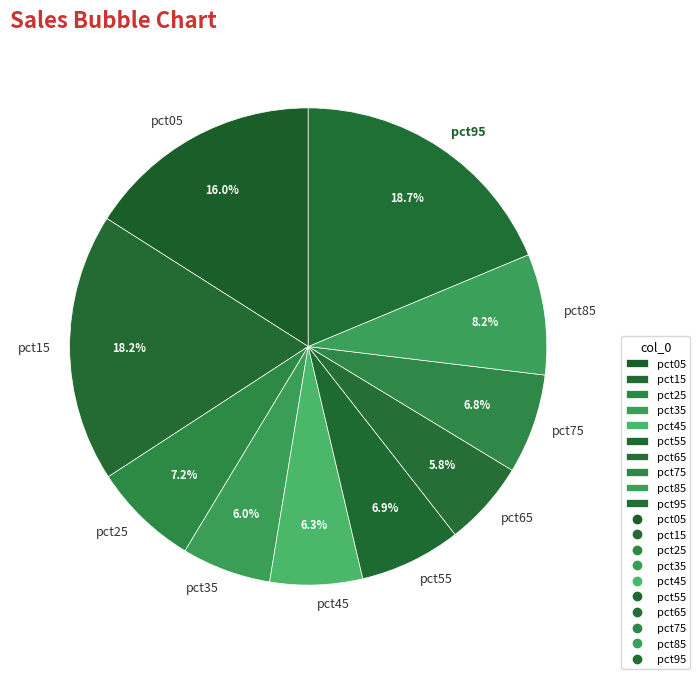

Which has a higher value, pct75 or pct15?

pct15